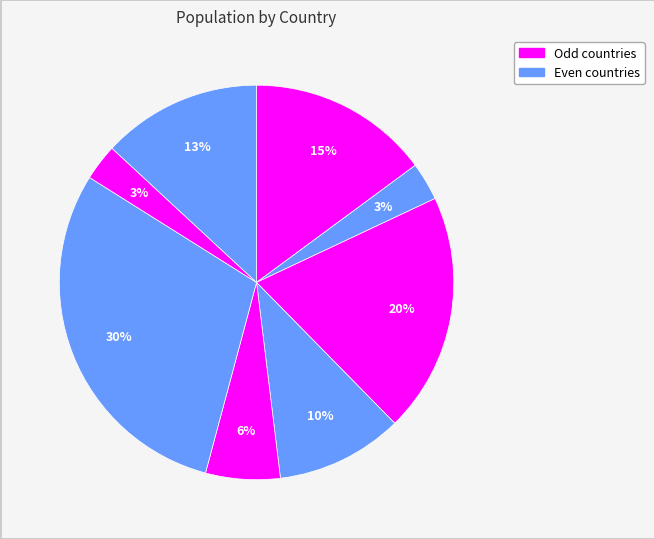

How many slices are in this pie chart?

8